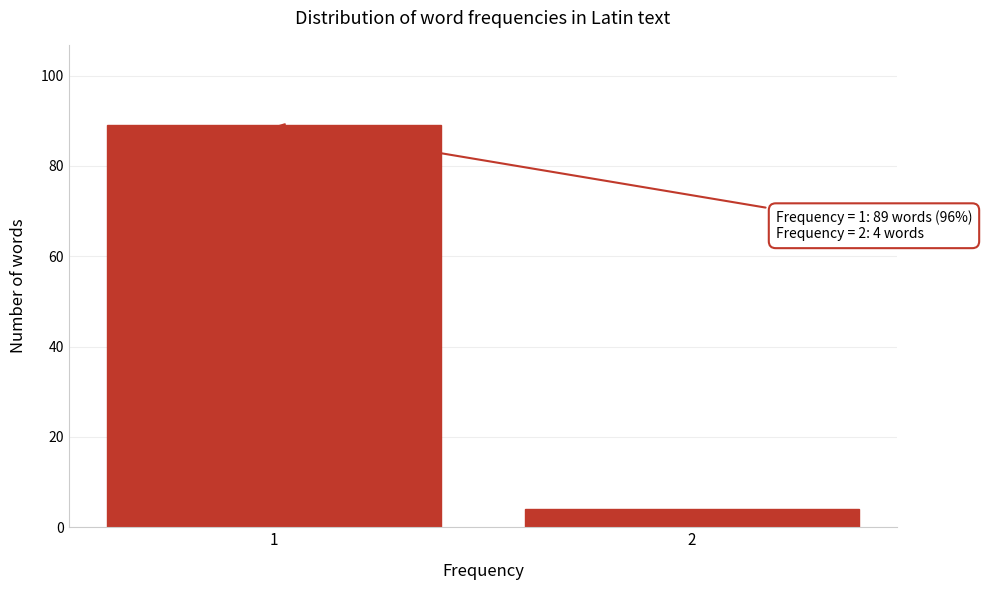

Reading left to right, transcribe all the data shown in this chart.

89	4